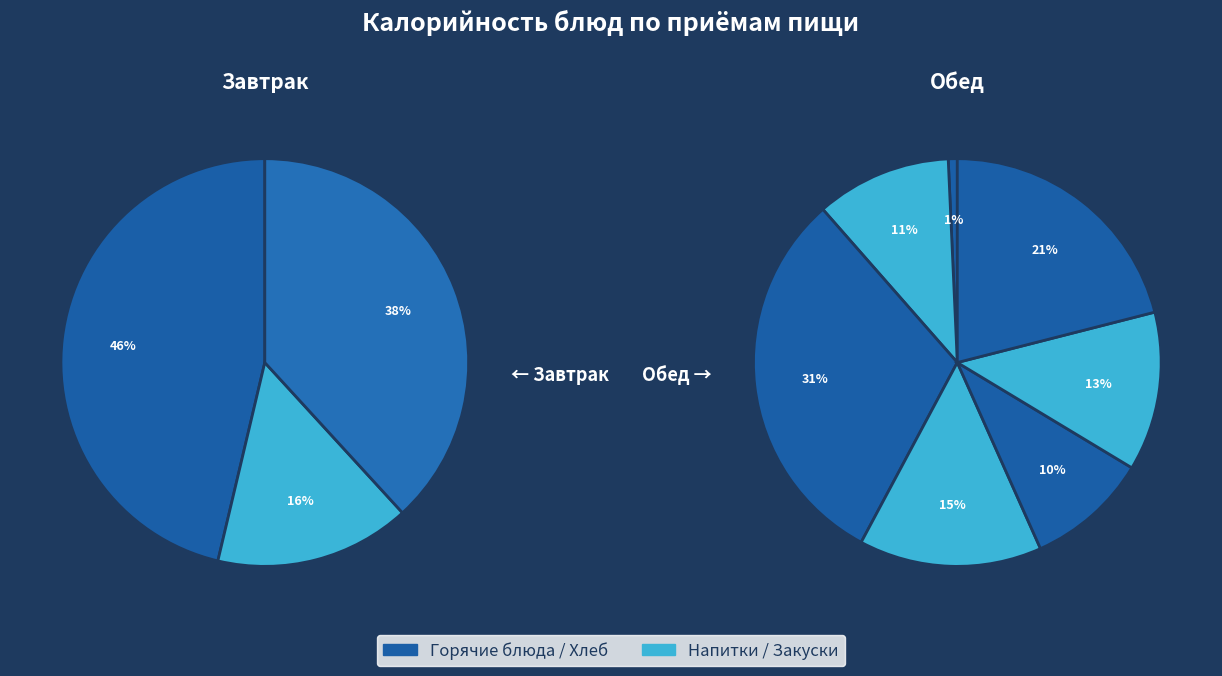

What is the largest slice in the pie chart?

Суфле Рыбка золотая